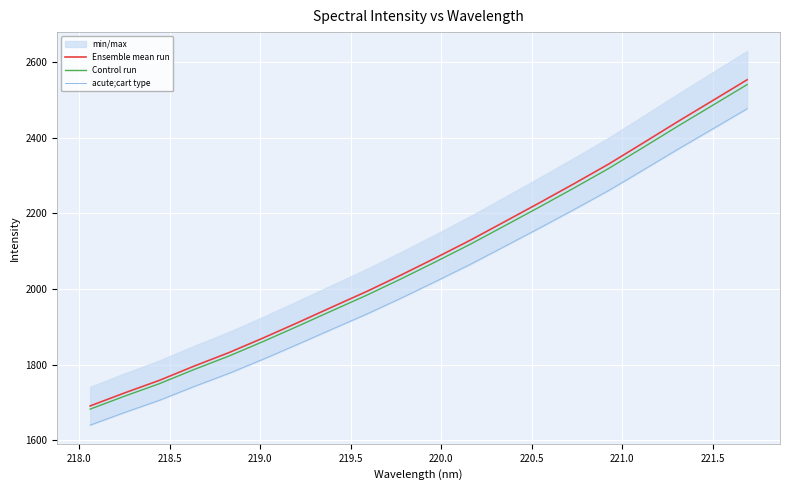

Which series has the largest range (max minus min)?

Ensemble mean run